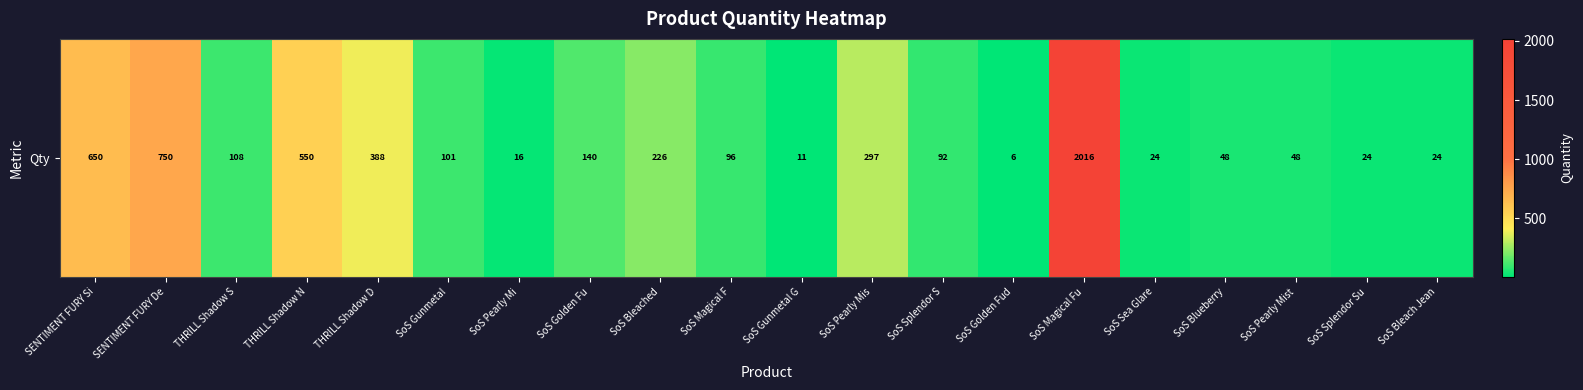

Reading left to right, transcribe all the data shown in this chart.

SENTIMENT FURY Si=650.0	SENTIMENT FURY De=750.0	THRILL Shadow S=107.5	THRILL Shadow N=550.0	THRILL Shadow D=388.0	SoS Gunmetal=101.0	SoS Pearly Mi=15.5	SoS Golden Fu=139.5	SoS Bleached=226.0	SoS Magical F=96.5	SoS Gunmetal G=11.0	SoS Pearly Mis=297.0	SoS Splendor S=92.5	SoS Golden Fud=6.5	SoS Magical Fu=2016.0	SoS Sea Glare=24.0	SoS Blueberry=48.0	SoS Pearly Mist=48.0	SoS Splendor Su=24.0	SoS Bleach Jean=24.0